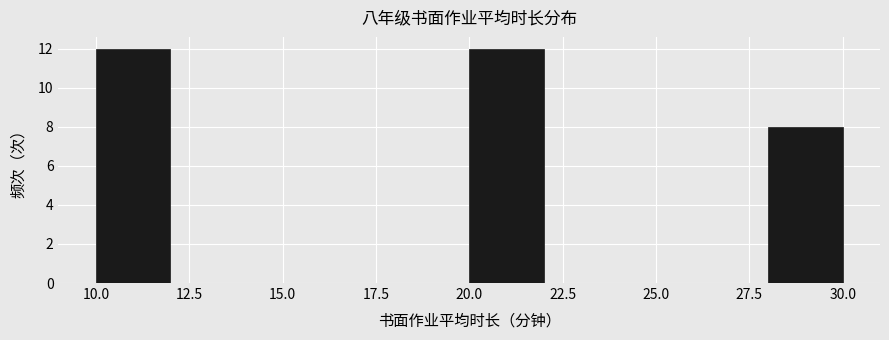

What is the height of the bar covering 10 to 12 on the x-axis? The values are not printed on the chart, so give them approximately, as read against the axis.

12